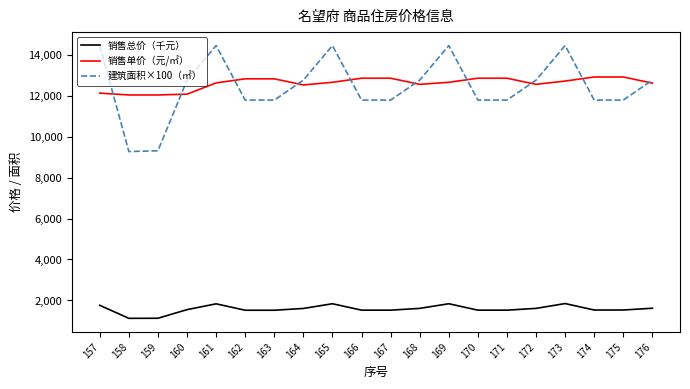

What is the total value across all series at 169?

28979.0